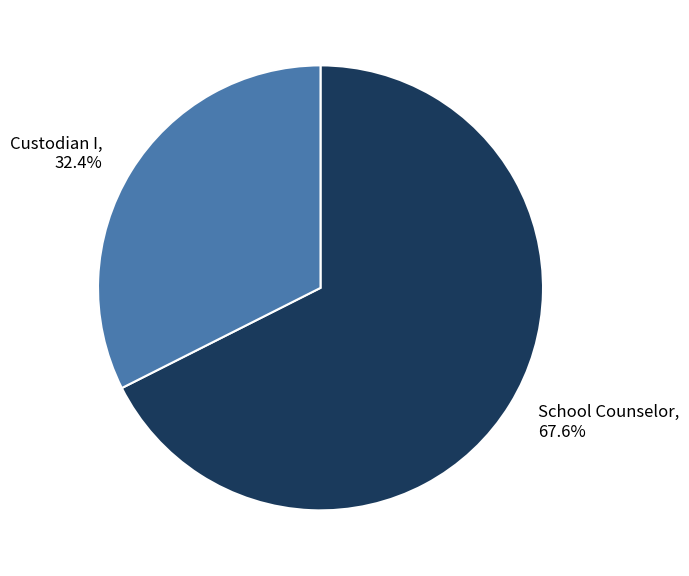

Combined, do School Counselor and Custodian I account for over 50%?

Yes